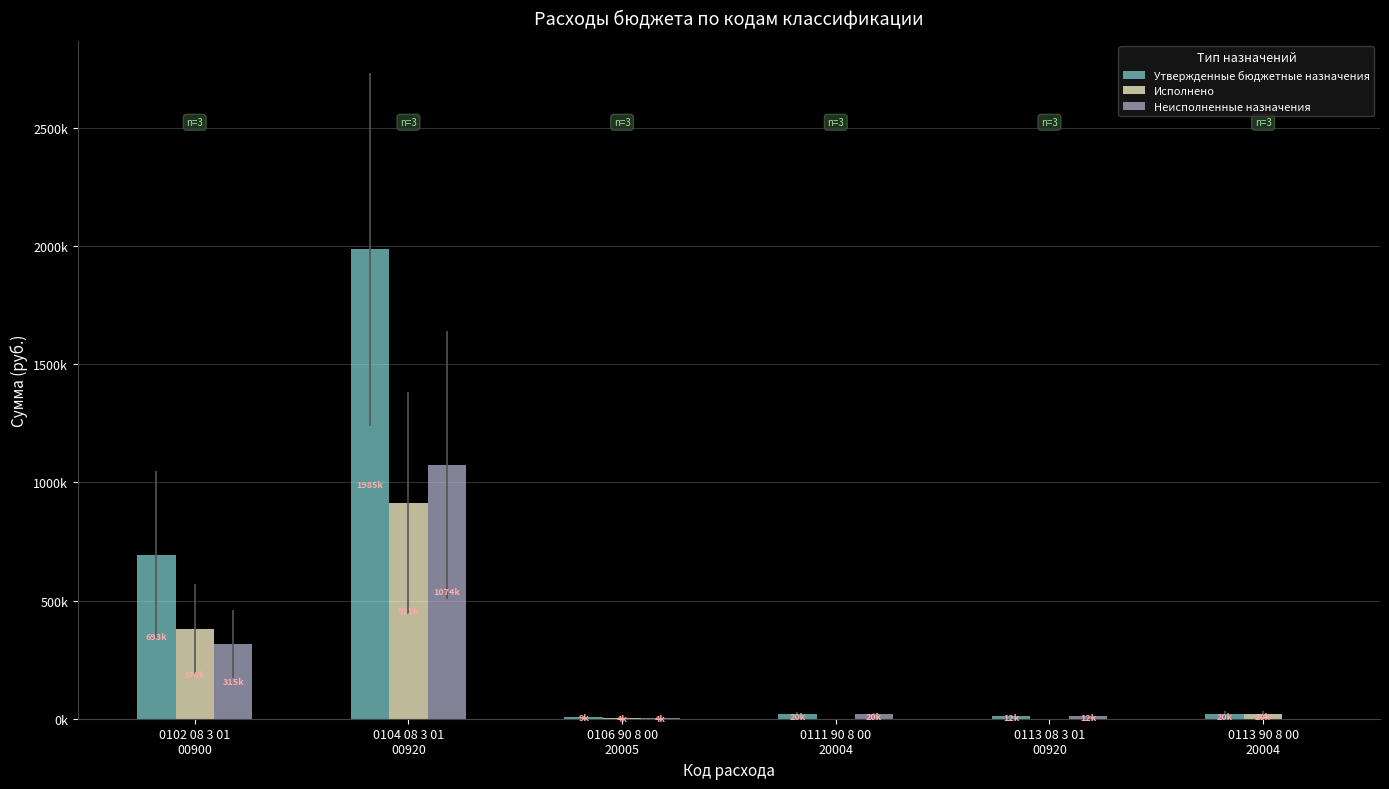

What is the label of the 2nd bar from the right?

0113 08 3 01
00920